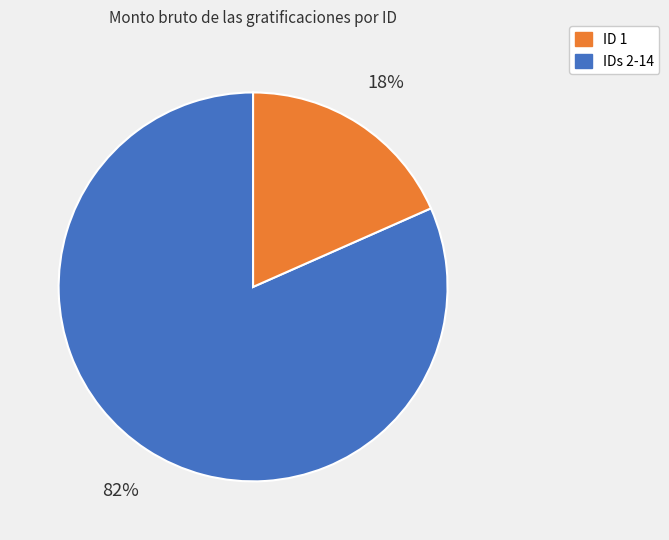

Is there any slice that represents more than half of the pie?

Yes